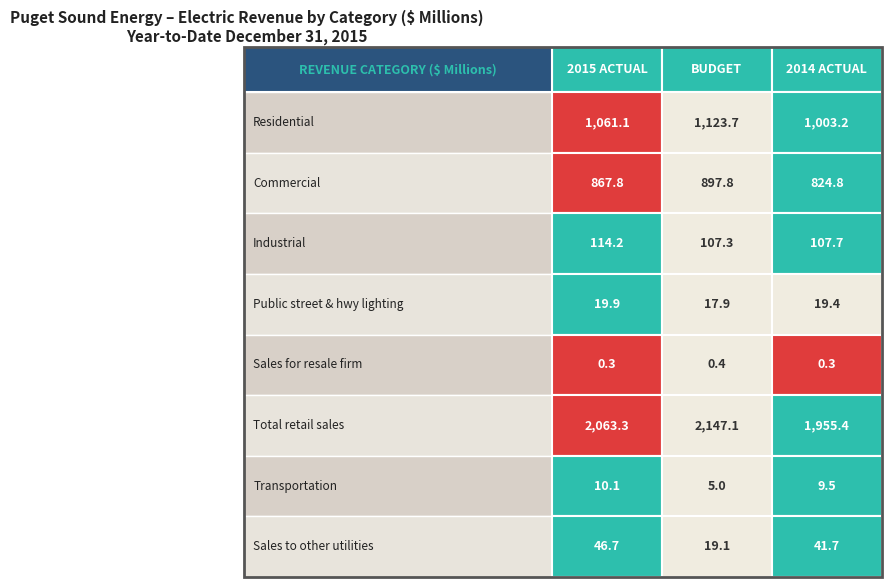

Which series has the largest total across all categories?

Total retail sales